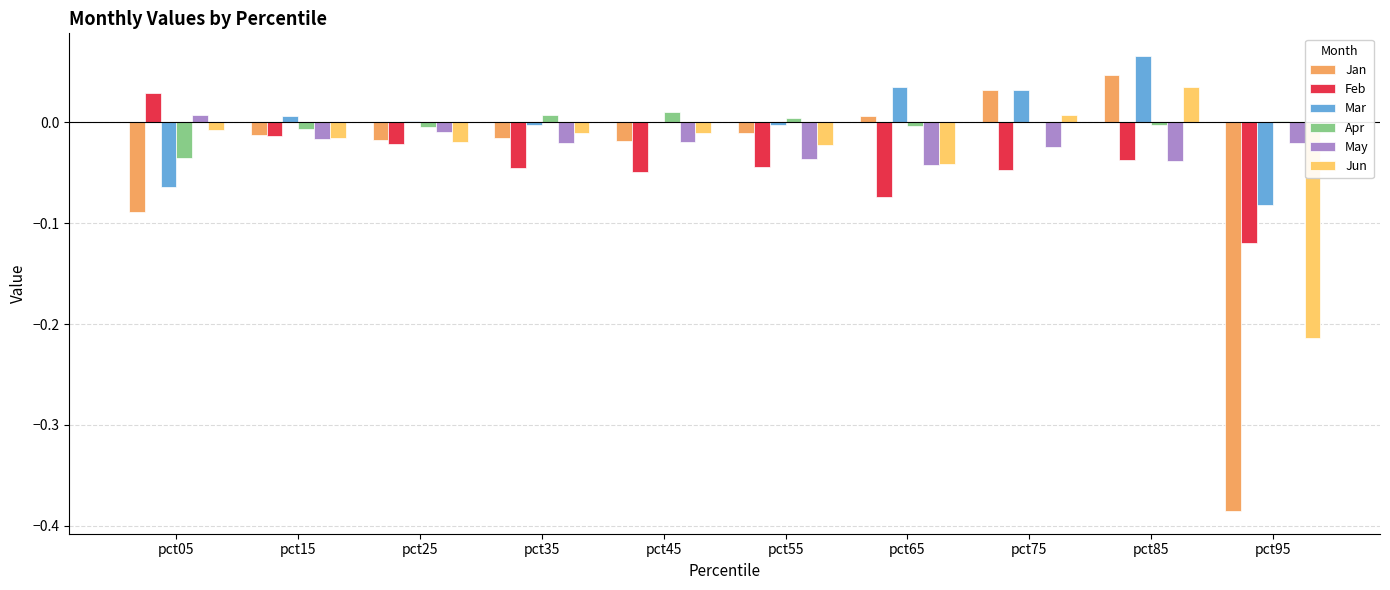

Is the value of Jun at pct55 greater than the value of May at pct25?

No